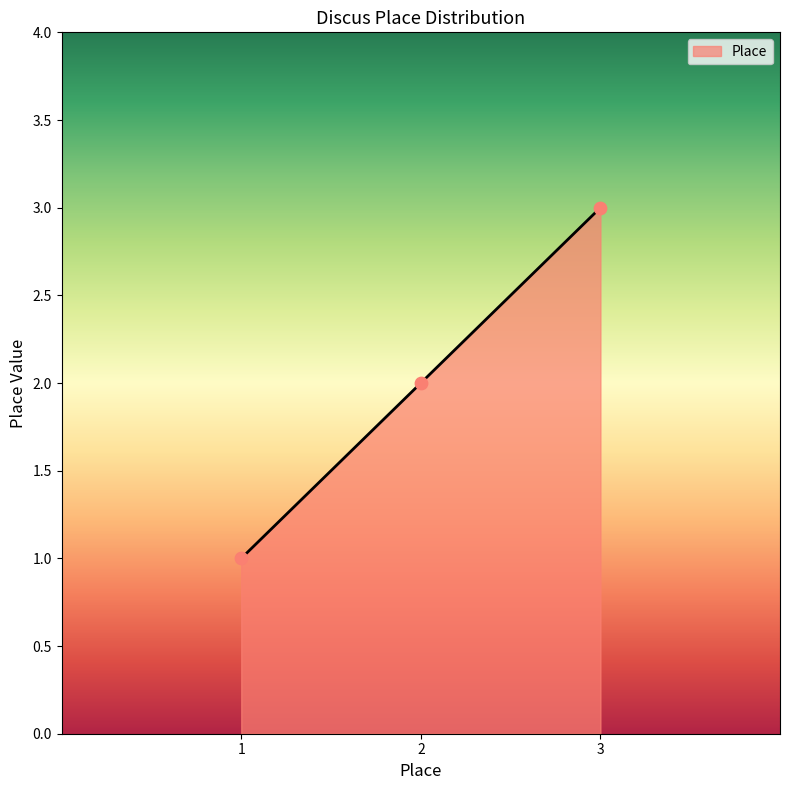

What is the change in value from 2 to 3?

+1